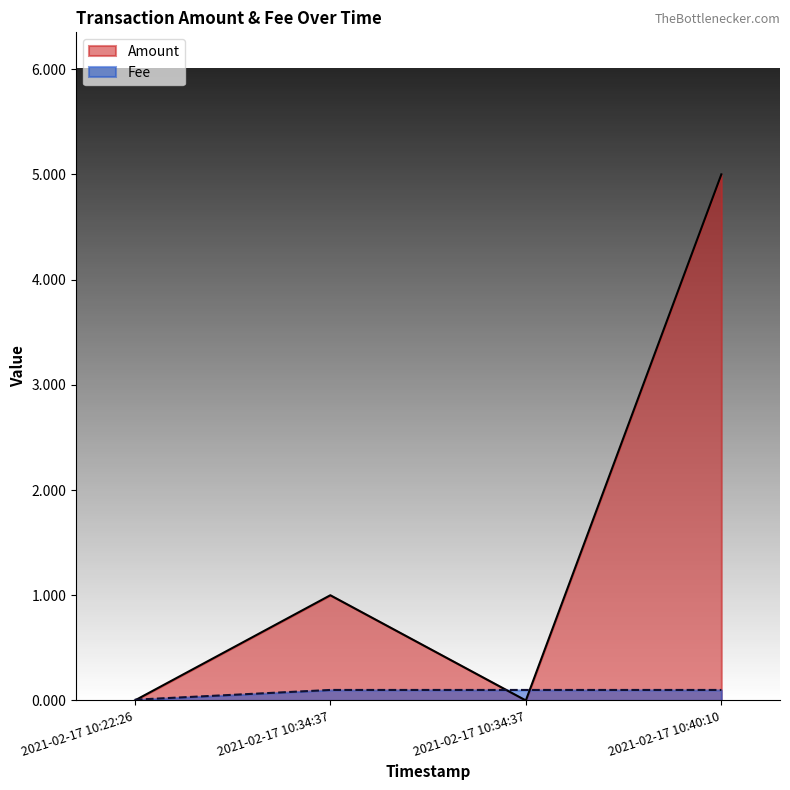

Reading left to right, what are all the values shown in this chart?

Amount: 2021-02-17 10:22:26=0.0	2021-02-17 10:34:37=1.0	2021-02-17 10:34:37=0.0	2021-02-17 10:40:10=5.0
Fee: 2021-02-17 10:22:26=0.0	2021-02-17 10:34:37=0.1	2021-02-17 10:34:37=0.1	2021-02-17 10:40:10=0.1